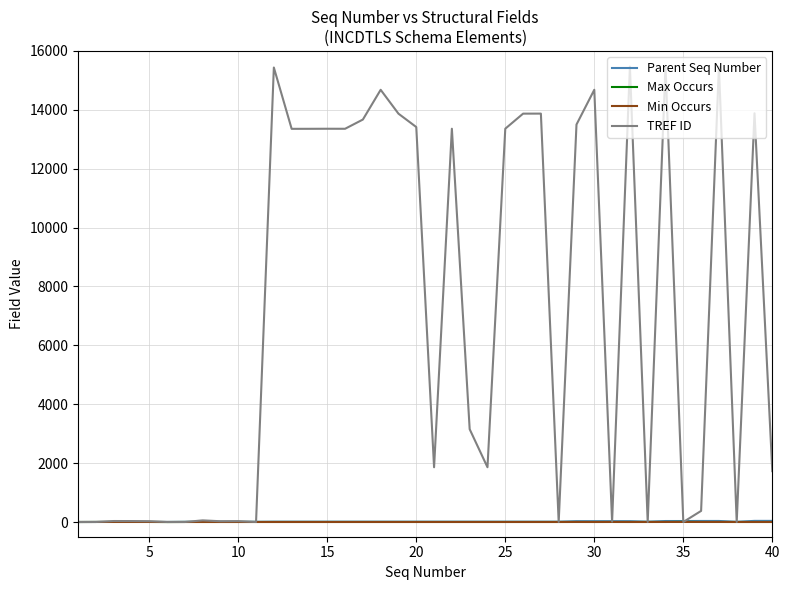

Count the number of data series in this chart.

4